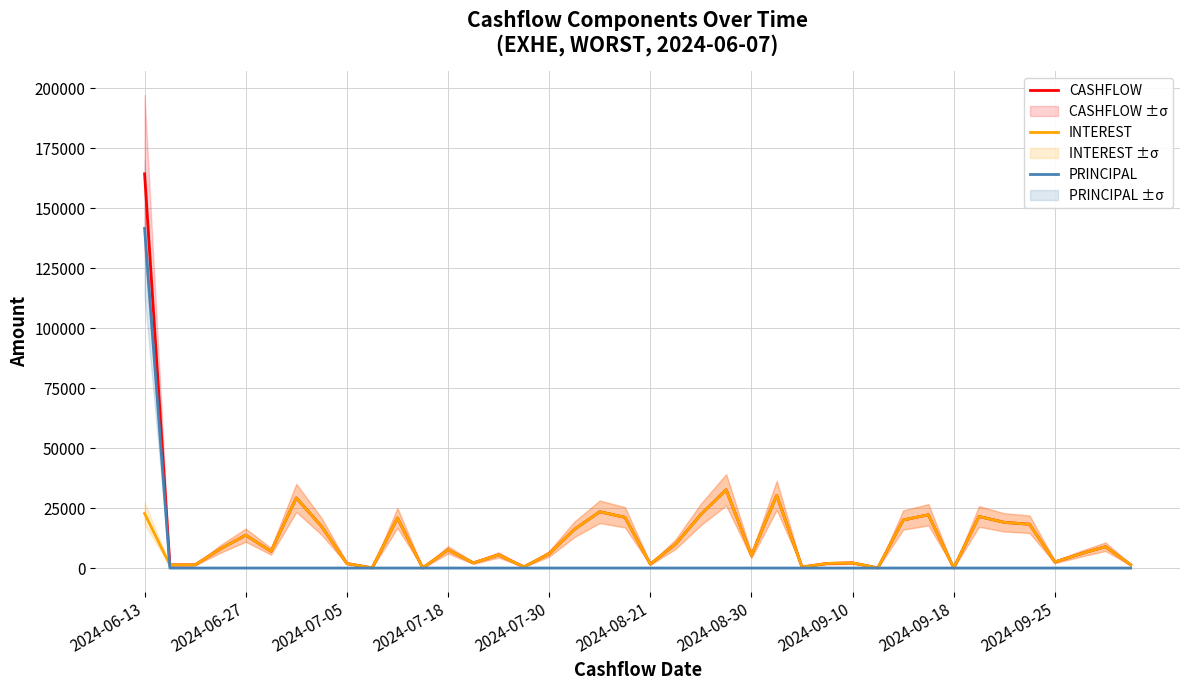

True or false: CASHFLOW and INTEREST cross at least once.

False